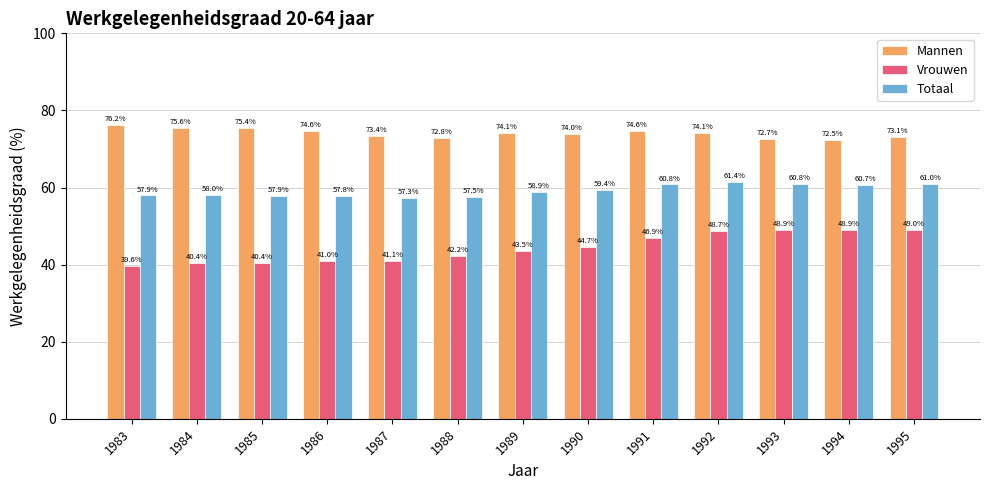

What is the smallest value displayed?

39.6